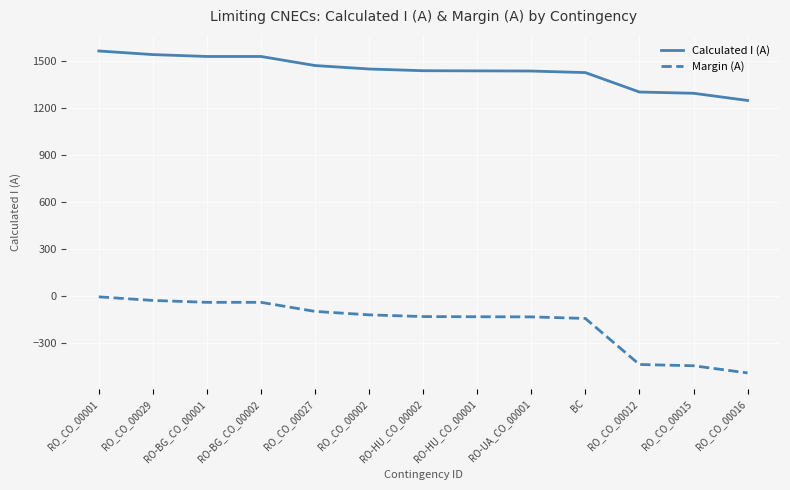

Rank the series by their average value, from highest to lowest.

Calculated I (A), Margin (A)